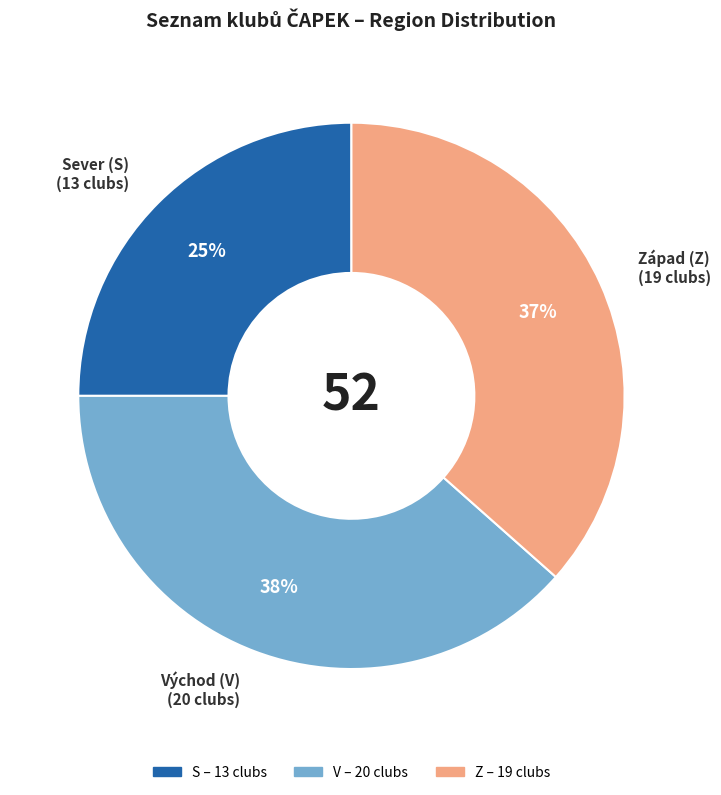

Between V and S, which is larger?

V